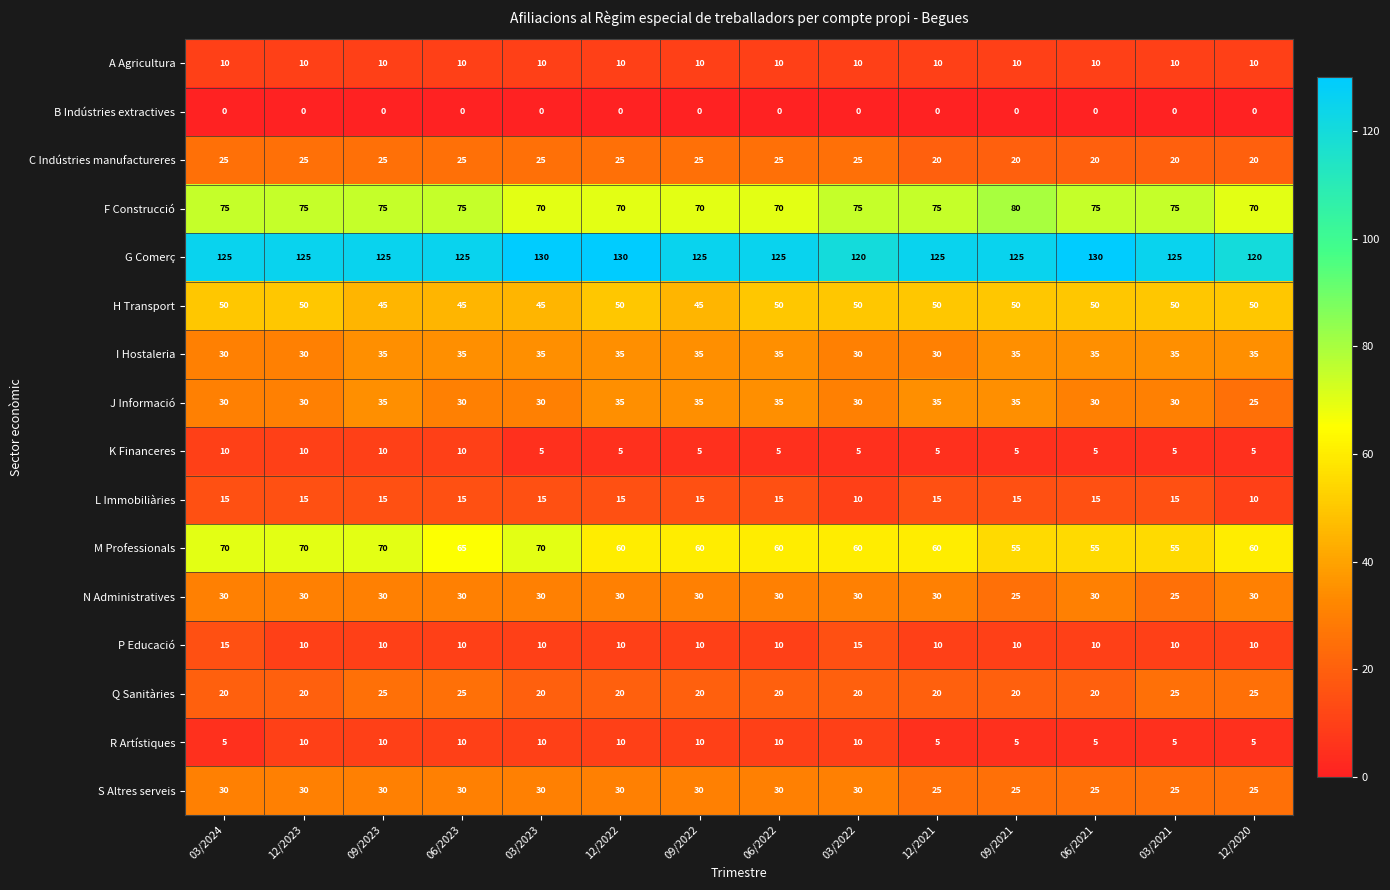

What is the maximum value shown in the chart?

130